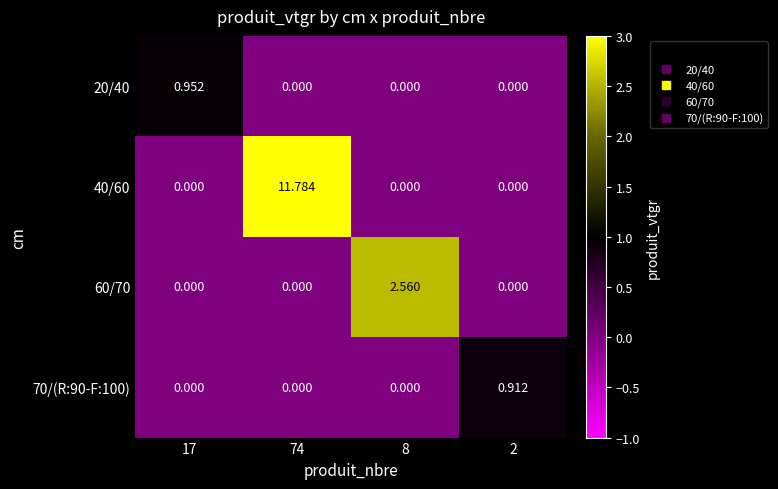

Is the value of 20/40 at 2 greater than the value of 60/70 at 8?

No